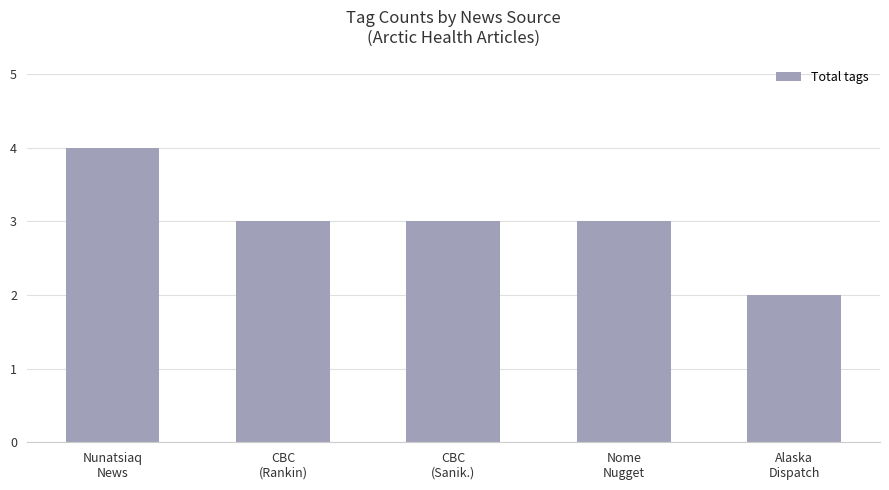

Approximately how many times larger is the value at Alaska
Dispatch compared to Nunatsiaq
News?

0.5